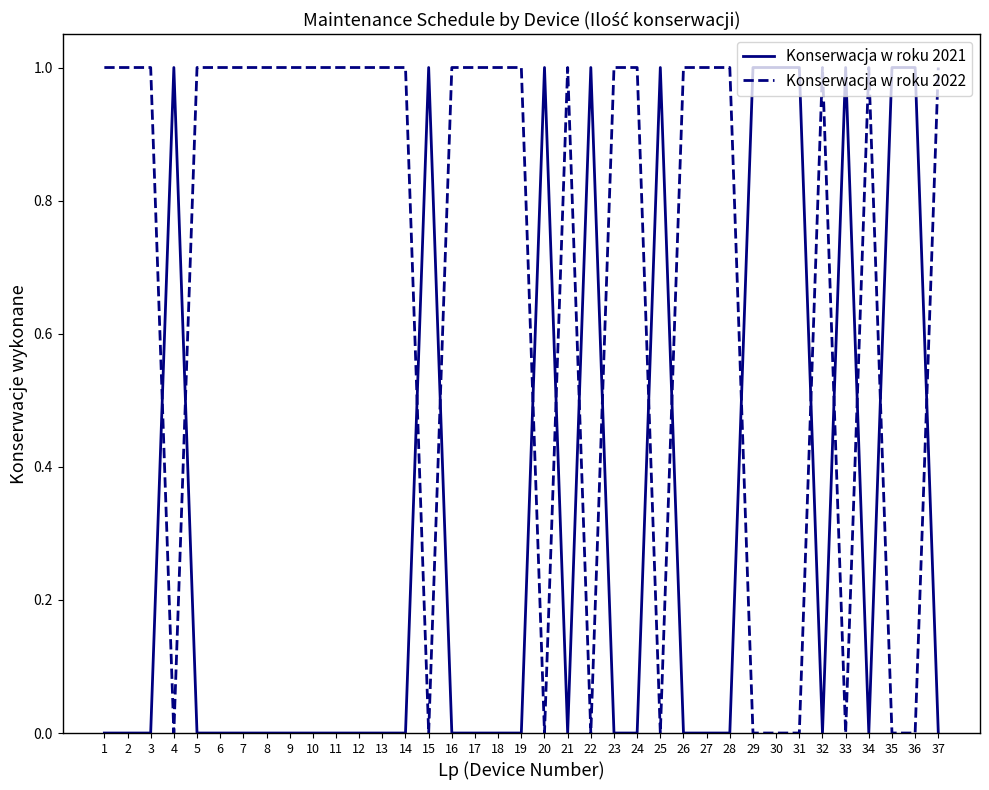

The value of Konserwacja w roku 2021 at 30 is 1. True or false?

True